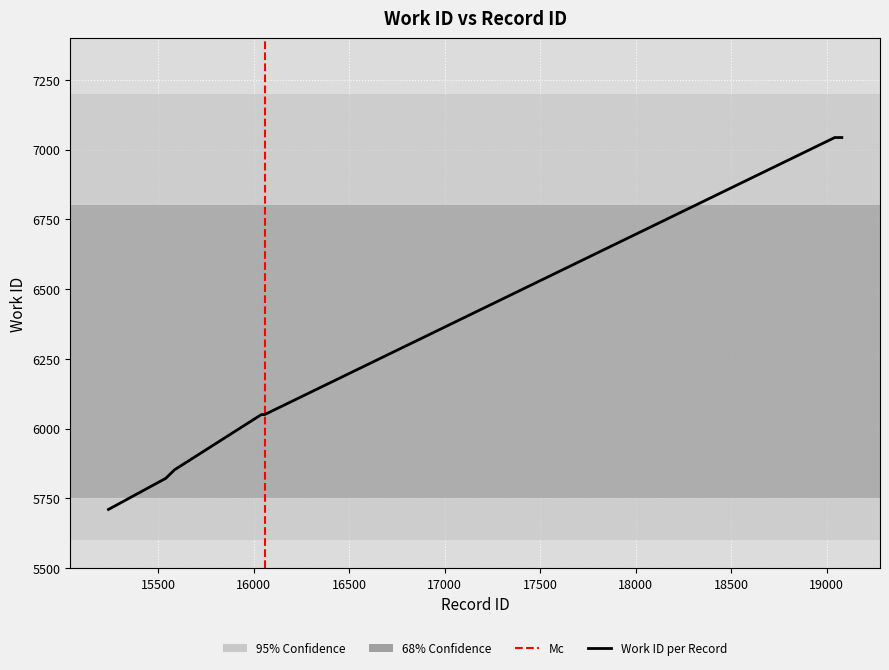

List the labels in order of value, largest first.

19043, 19074, 19080, 16039, 16056, 15584, 15534, 15535, 15536, 15238